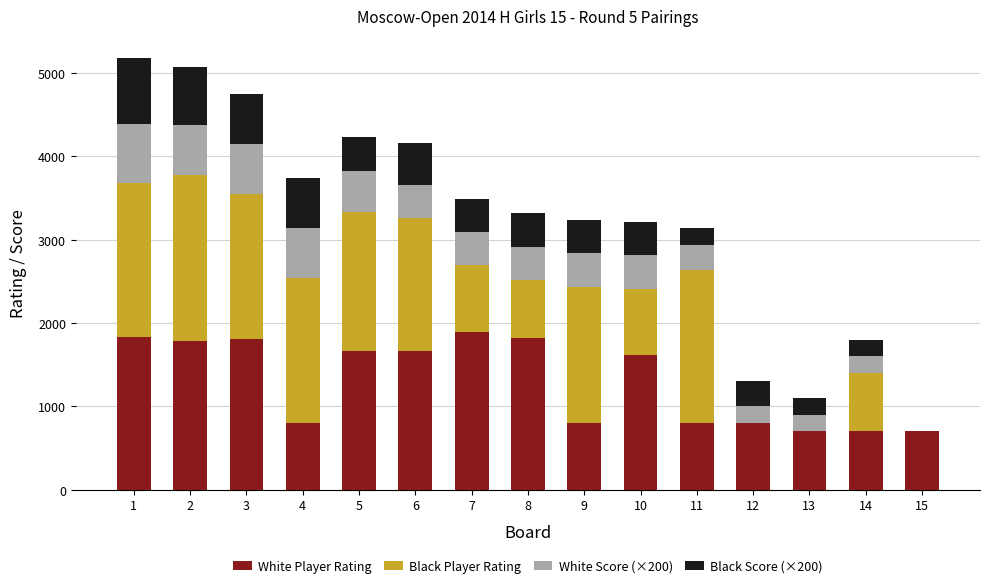

What is the highest value of the White Player Rating series?

1894